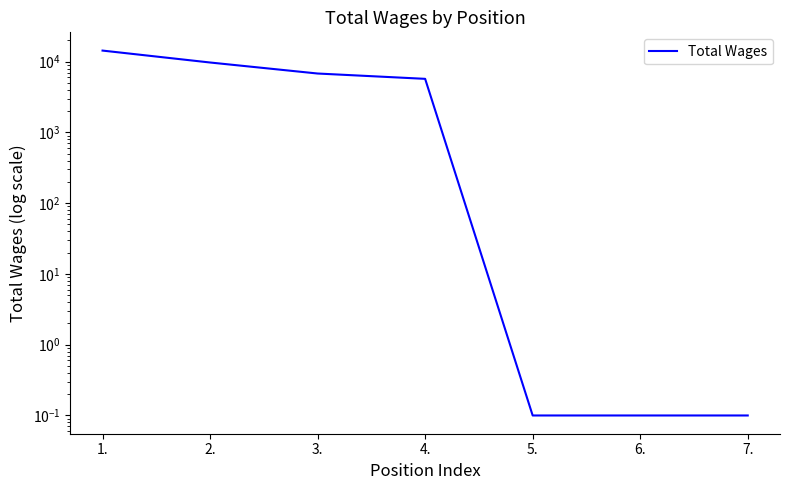

What is the value of the 7th point from the left?

0.1